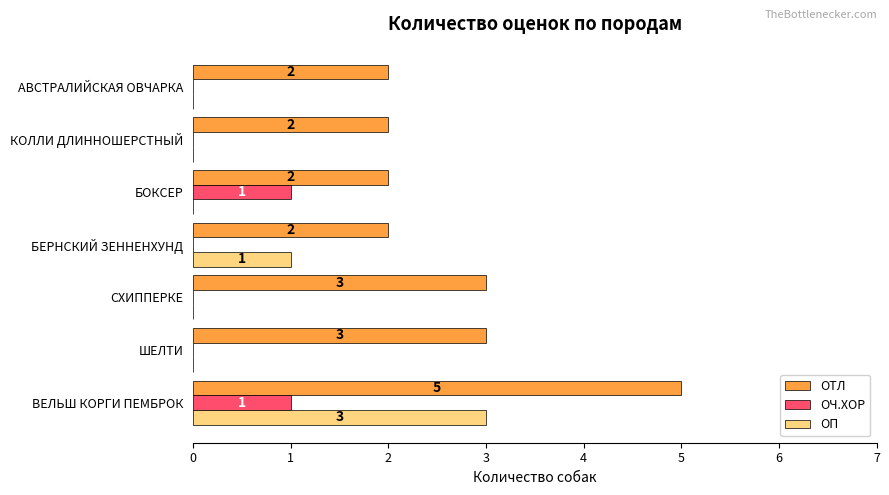

Which series has the largest total across all categories?

ОТЛ